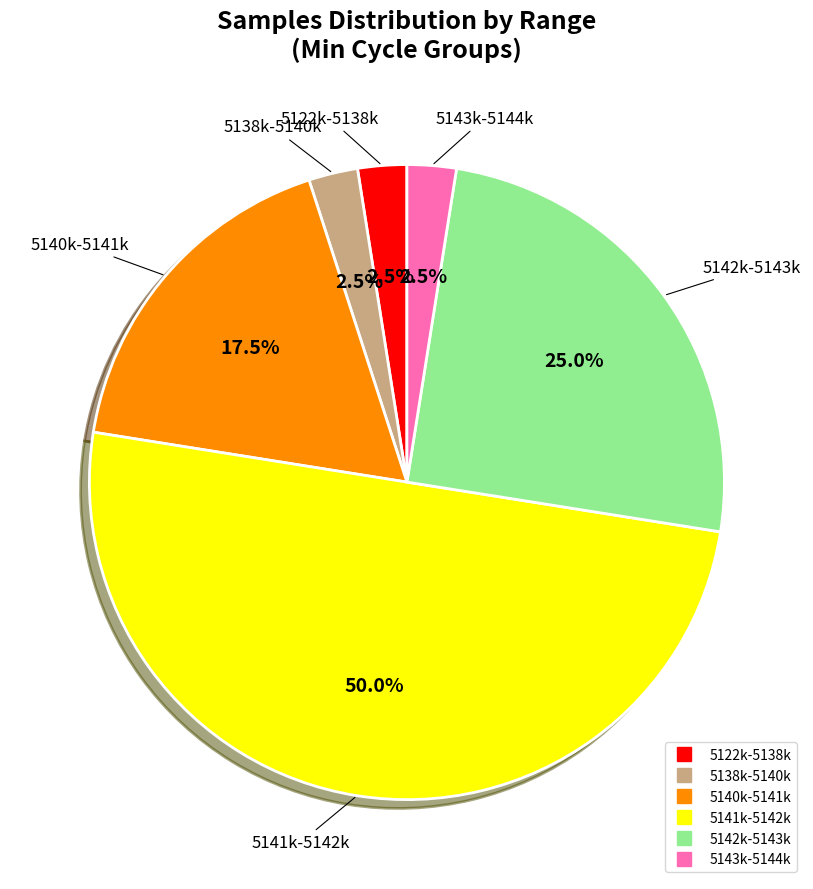

Does any single category account for the majority?

No